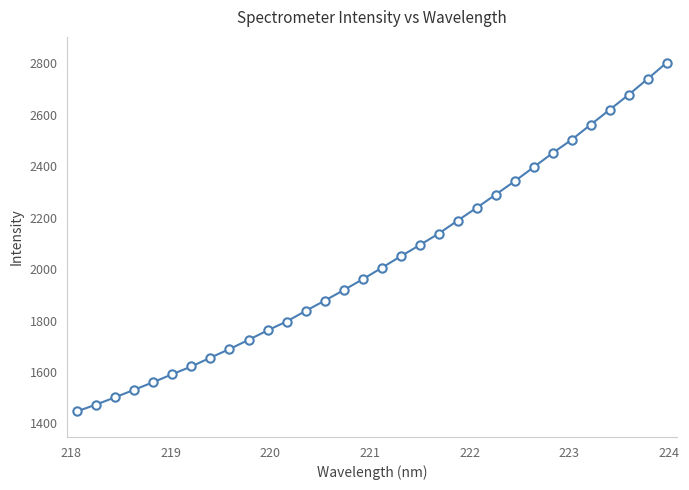

What is the value of the 8th point from the left?

1655.8